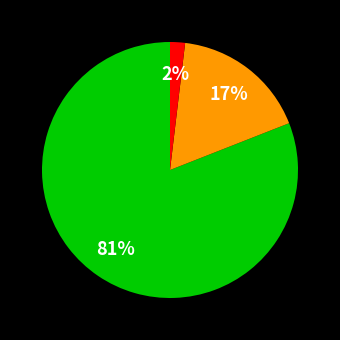

To the nearest percent, what is the average slice percentage?

33%